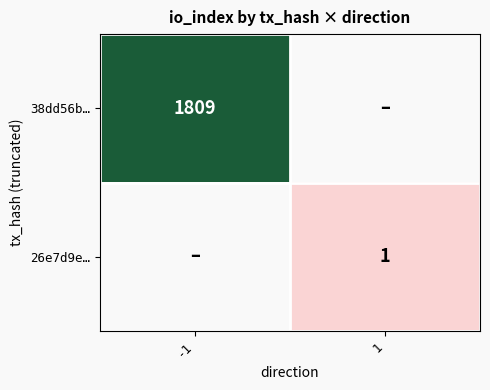

At which category does the chart reach its minimum across all series?

1